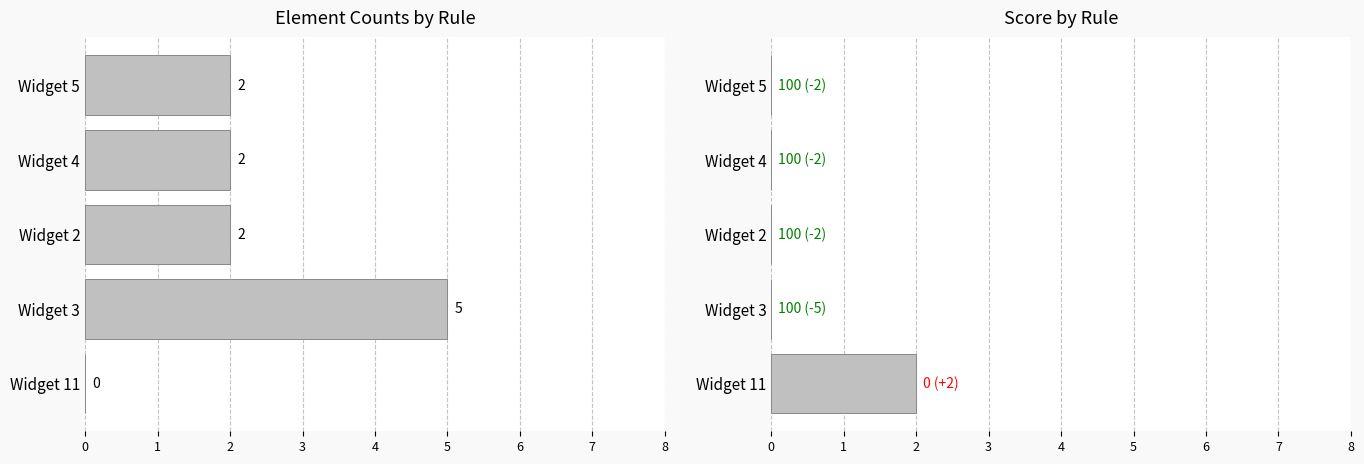

How many data points in Element Passed are above 2?

1